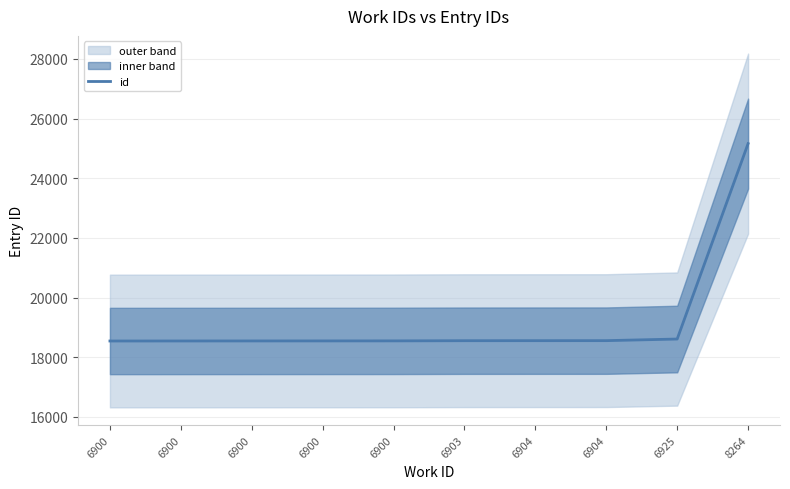

What is the smallest value displayed?

18542